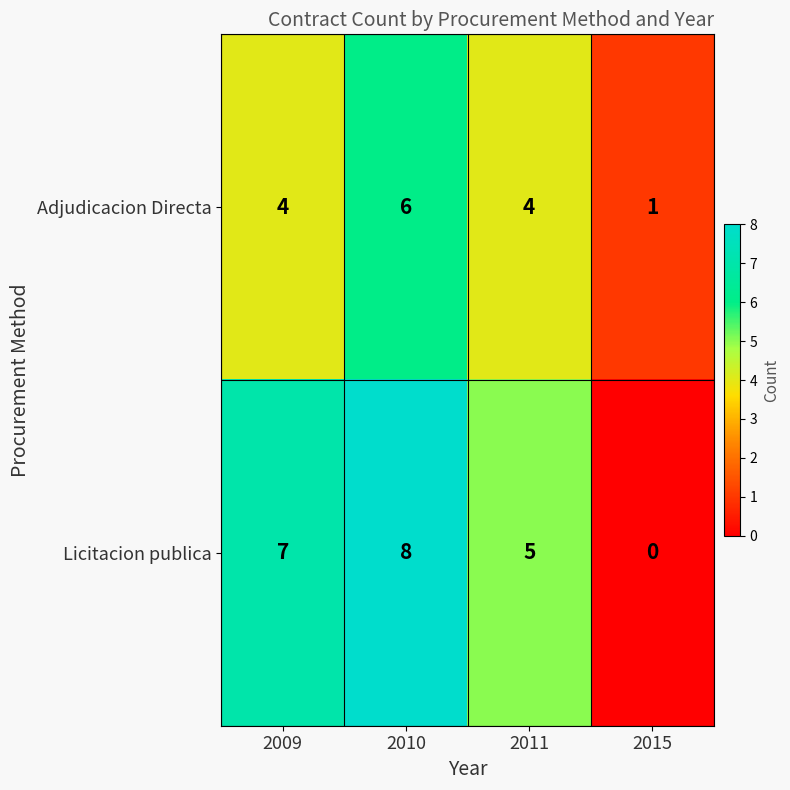

How many distinct data groups are displayed?

2